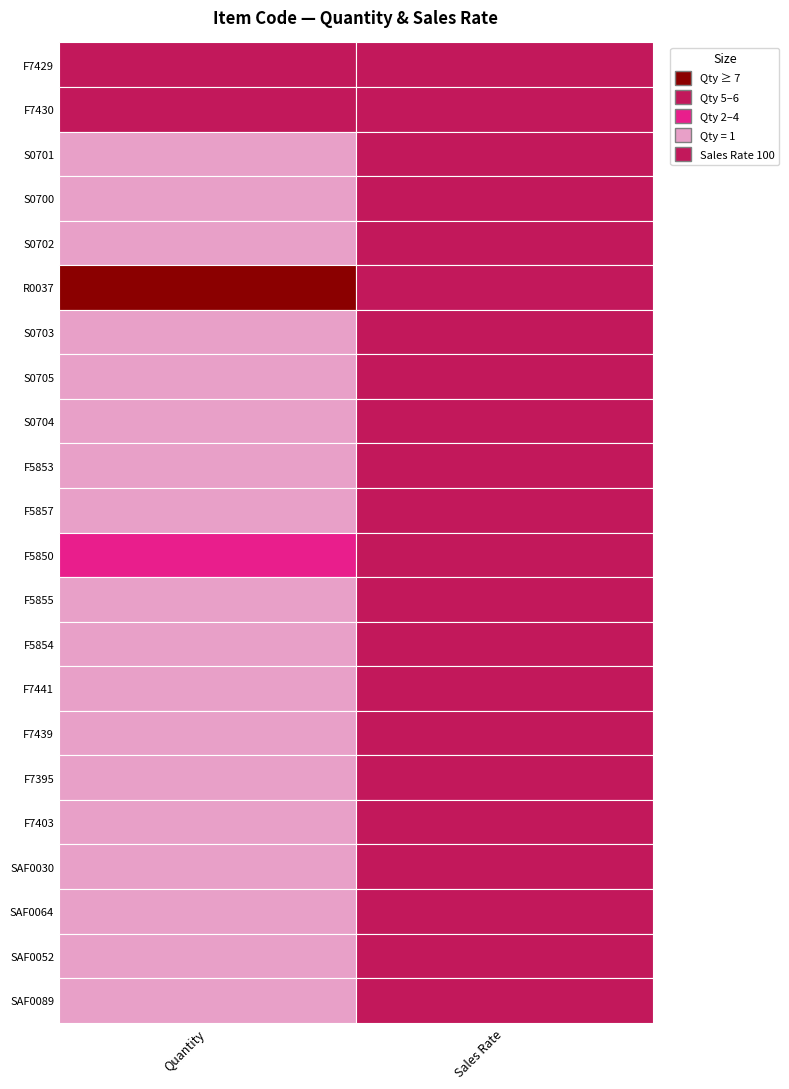

Between 0 and 1, which is larger?

1